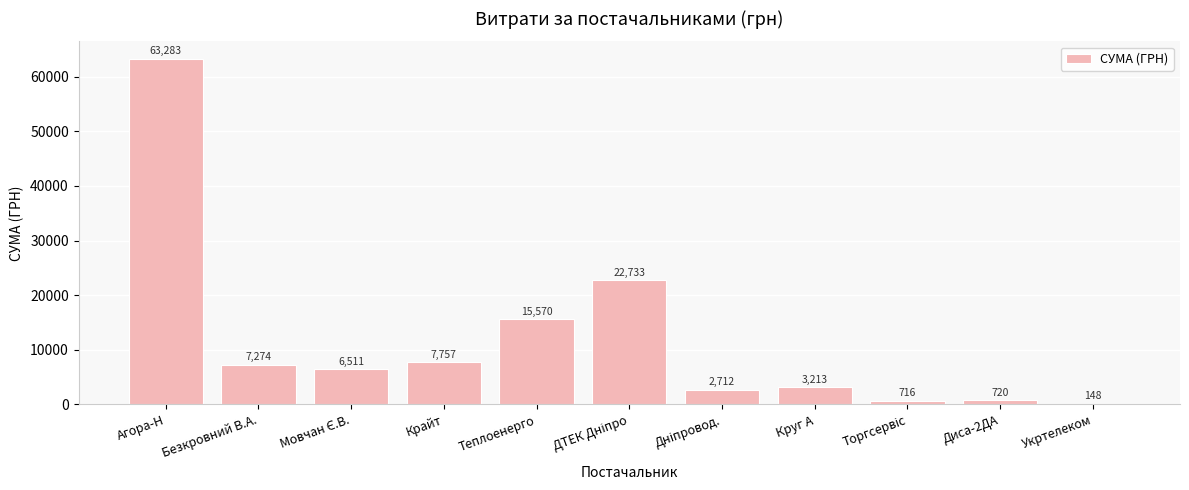

Which has a higher value, Круг А or Теплоенерго?

Теплоенерго